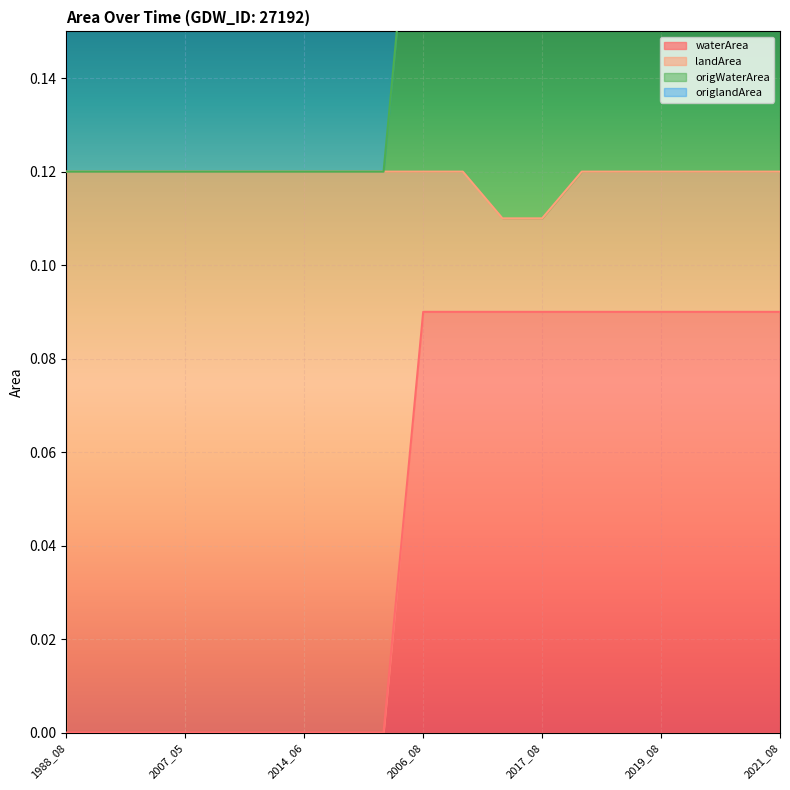

How many values in waterArea are above zero?

10